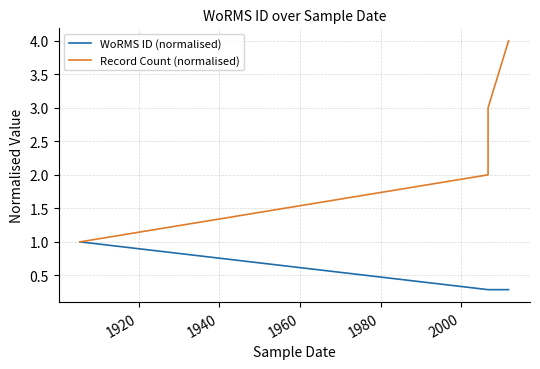

Reading right to left, list all the values displayed in this chart.

WoRMS ID (normalised): 0.3	0.3	0.3	1.0
Record Count (normalised): 4.0	3.0	2.0	1.0